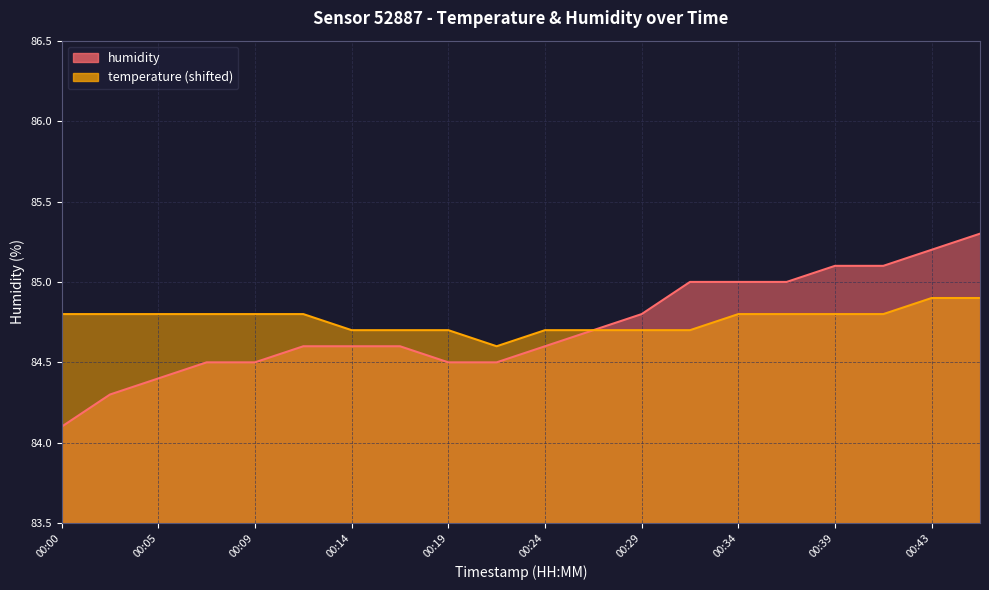

Is it true that temperature equals 84.6 at 00:22?

True